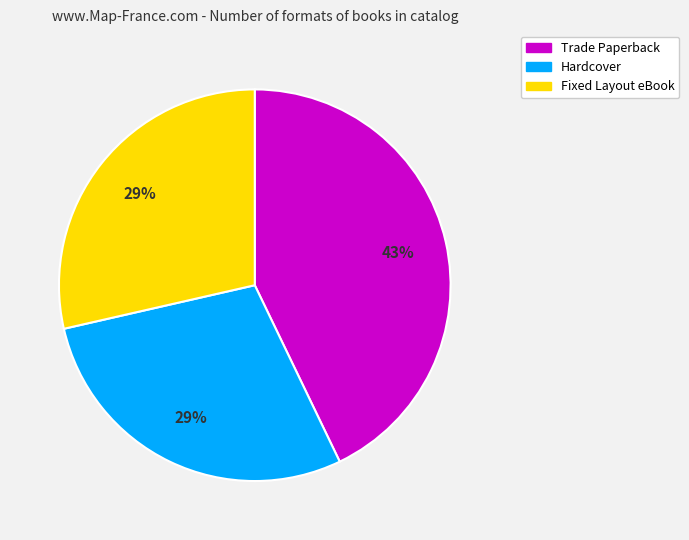

Is there a majority slice in this chart?

No